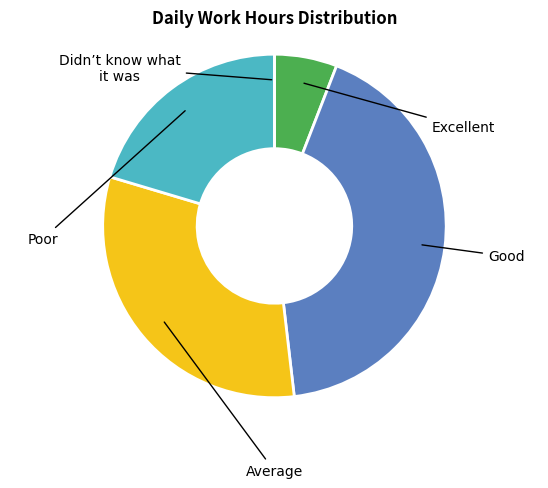

Is there a majority slice in this chart?

No